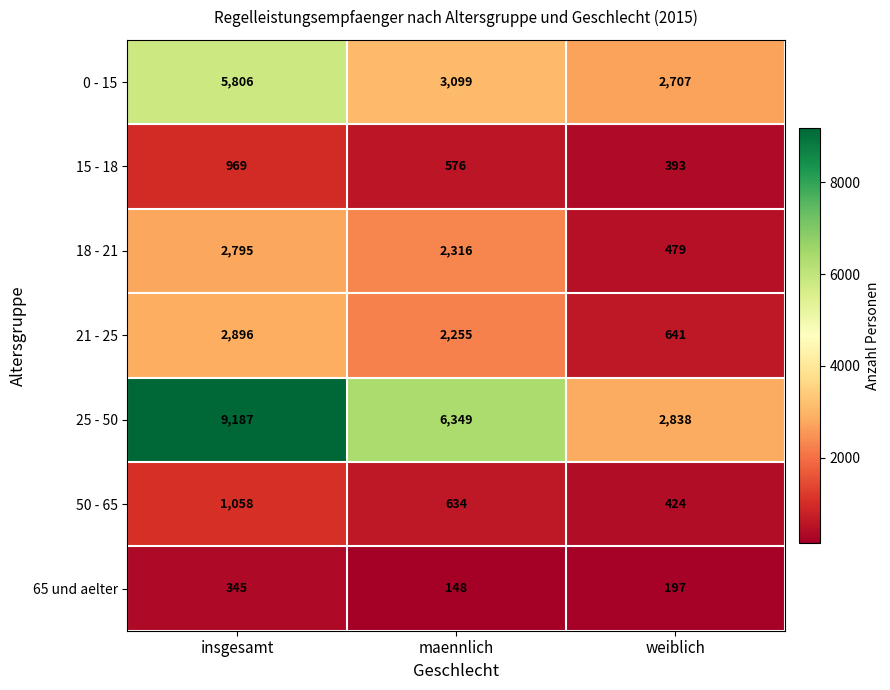

Which series has the largest range (max minus min)?

25 - 50